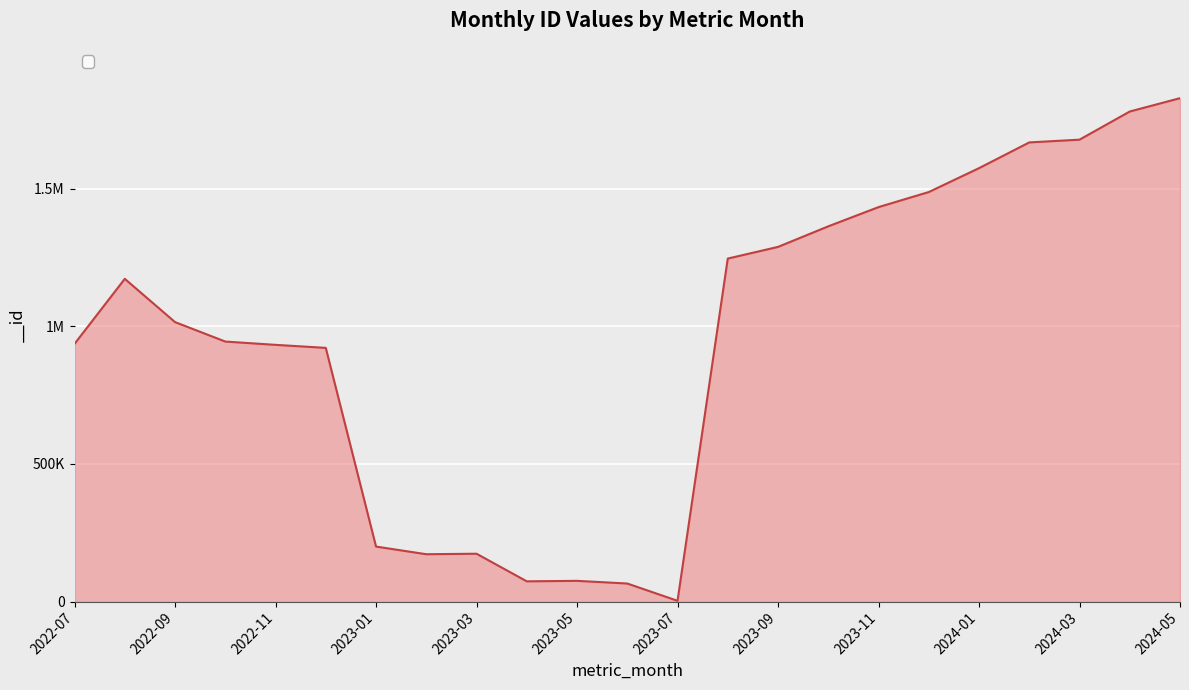

Reading right to left, list all the values displayed in this chart.

1829054	1780559	1678276	1668311	1574786	1487980	1433246	1363404	1288700	1246228	2858	65639	75349	73599	173871	172101	199869	921836	932784	944776	1015457	1172676	936358